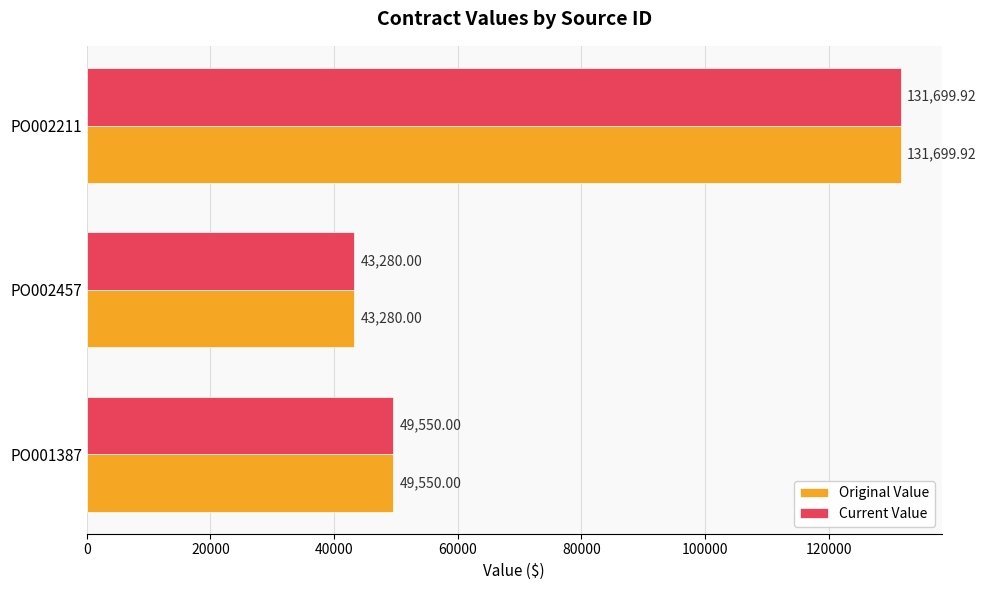

Is the value of Original Value at PO002211 greater than the value of Current Value at PO001387?

Yes